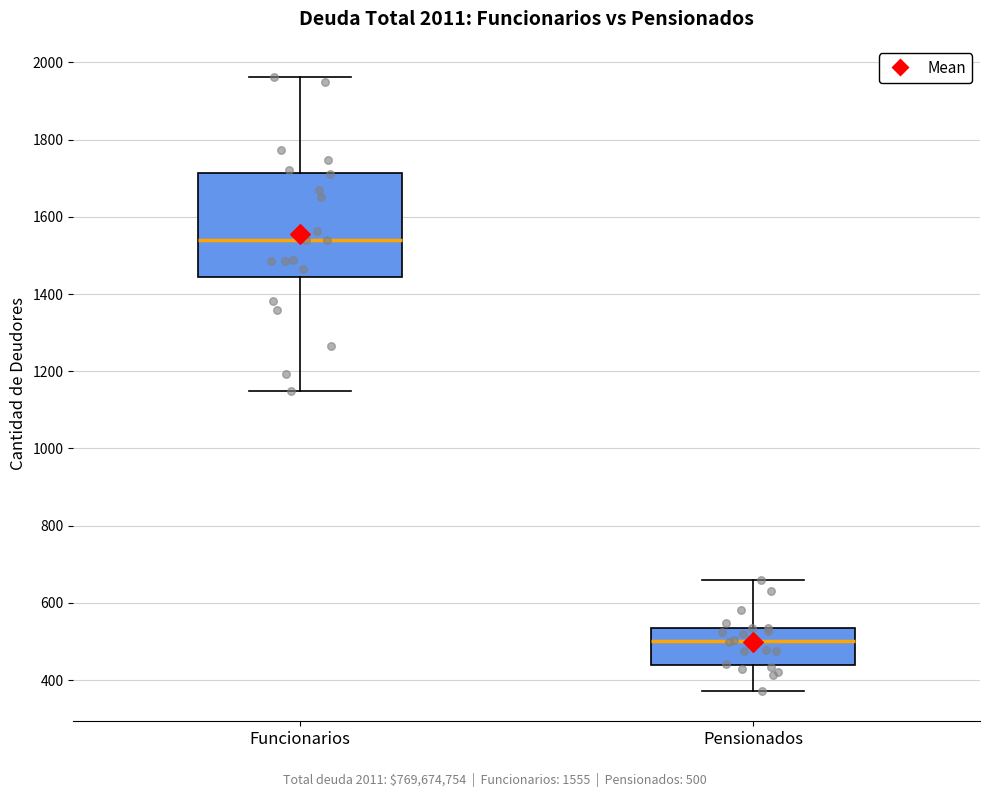

Reading left to right, transcribe this box plot: for each box, give where its median line is, the range the box spans, and where its two whiskers end, as read against the y-axis. The values are not printed on the chart, so give them approximately, as read against the axis.

Funcionarios: median 1540, box 1440 to 1720, whiskers 1140 to 1960
Pensionados: median 500, box 440 to 540, whiskers 380 to 660